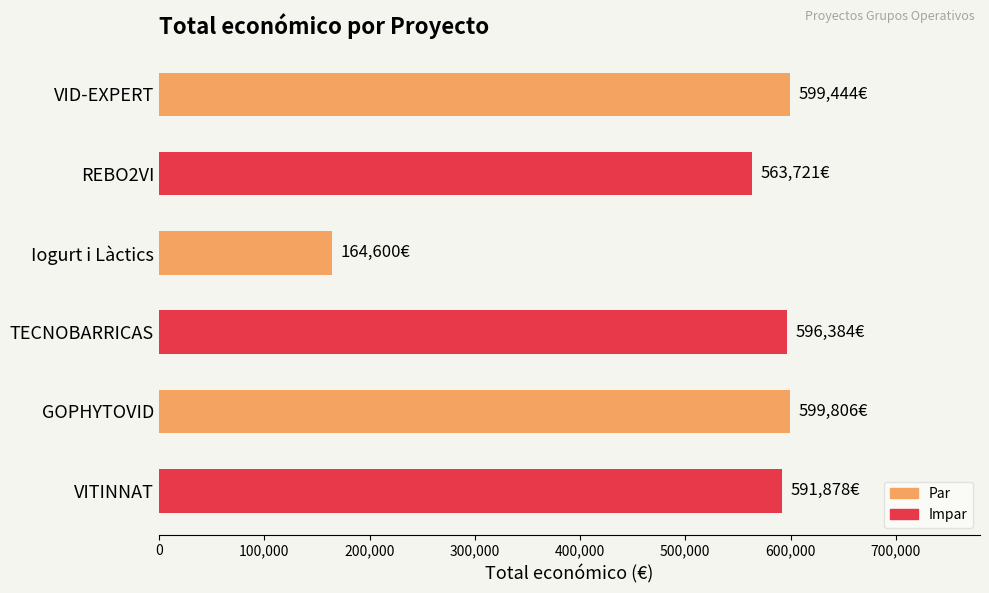

At which label is the value closest to 382203?

REBO2VI